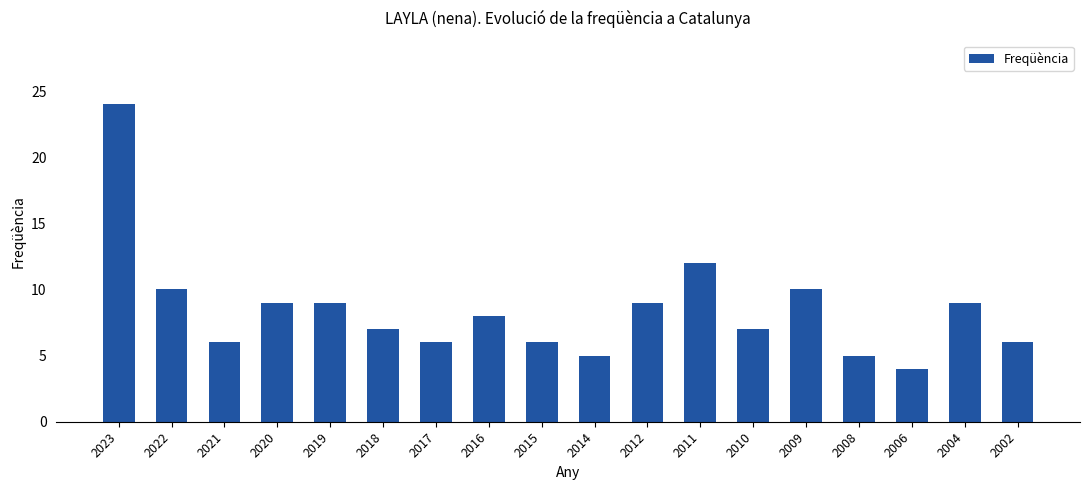

How many series are shown in this chart?

1